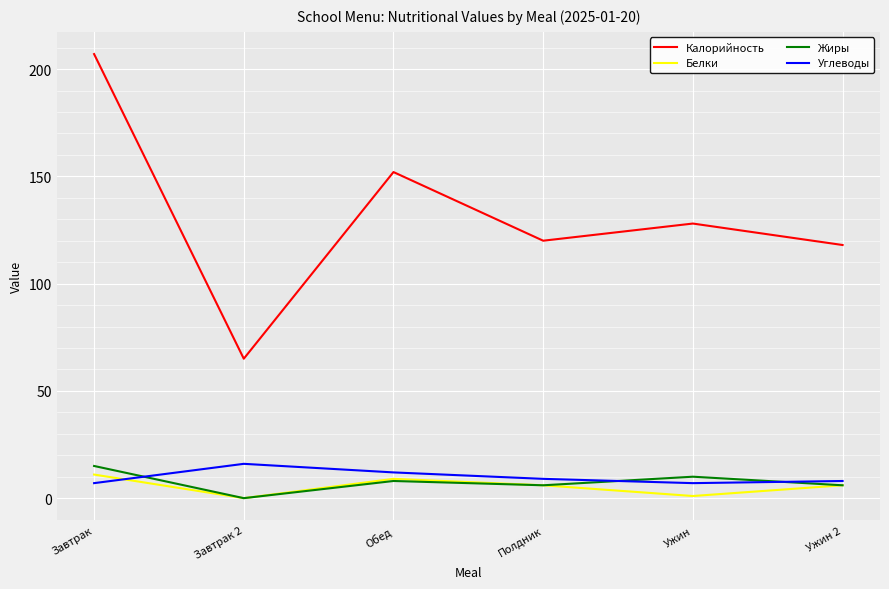

What is the difference between the Углеводы values at Обед and Завтрак?

5